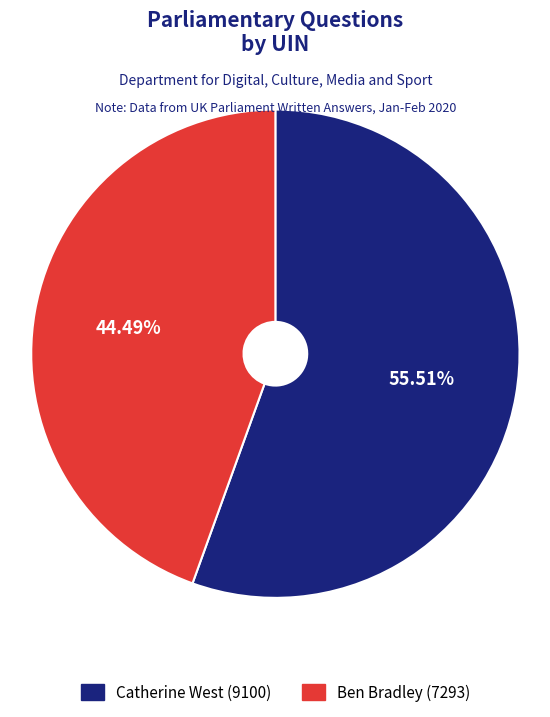

What percentage is the Catherine West (9100) slice, to the nearest percent?

56%